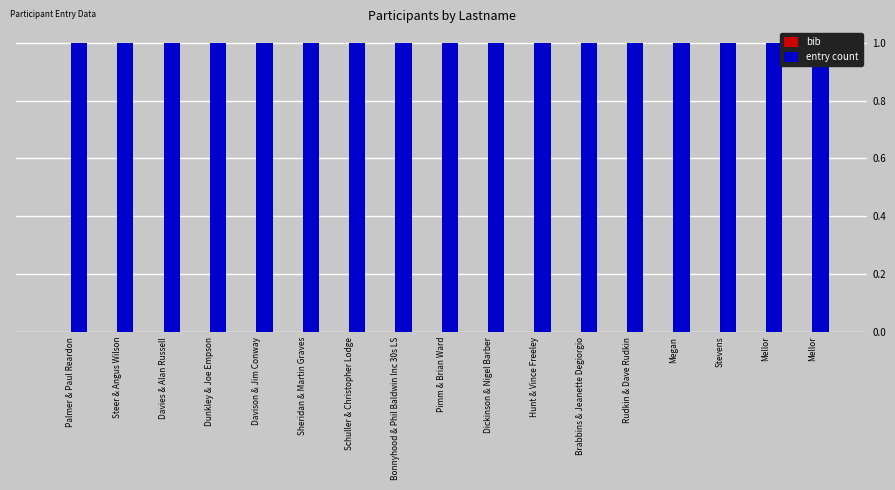

List the series in order of their peak value, highest first.

entry count, bib